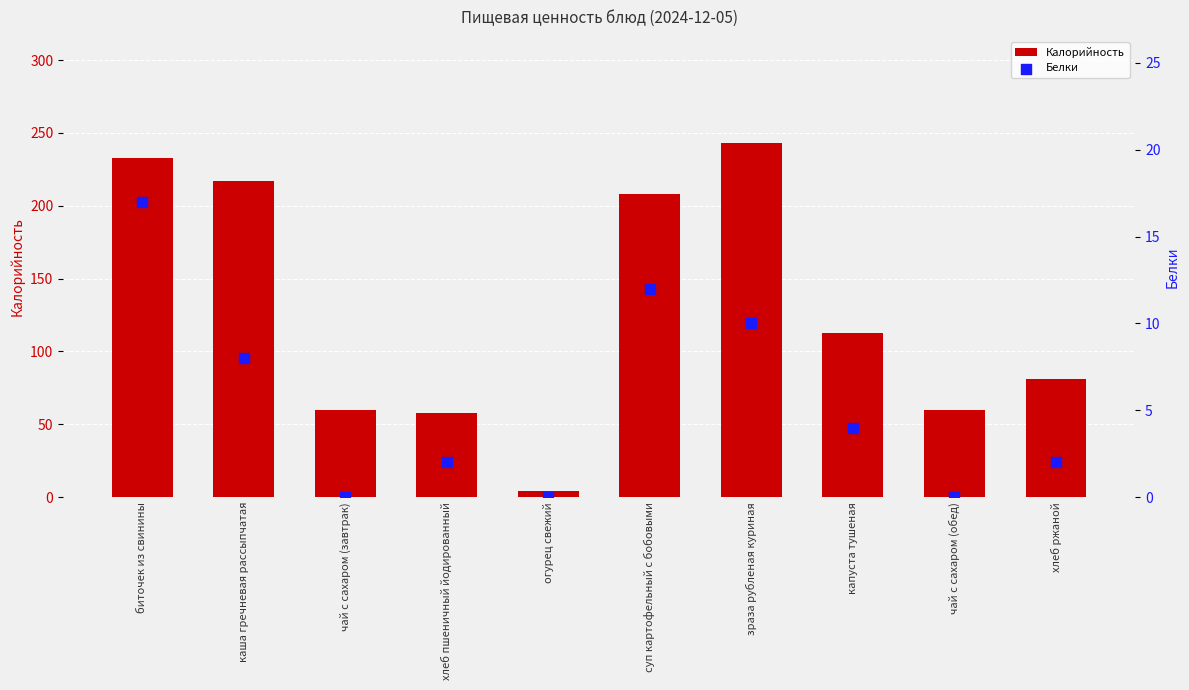

Which series has the largest total across all categories?

Калорийность